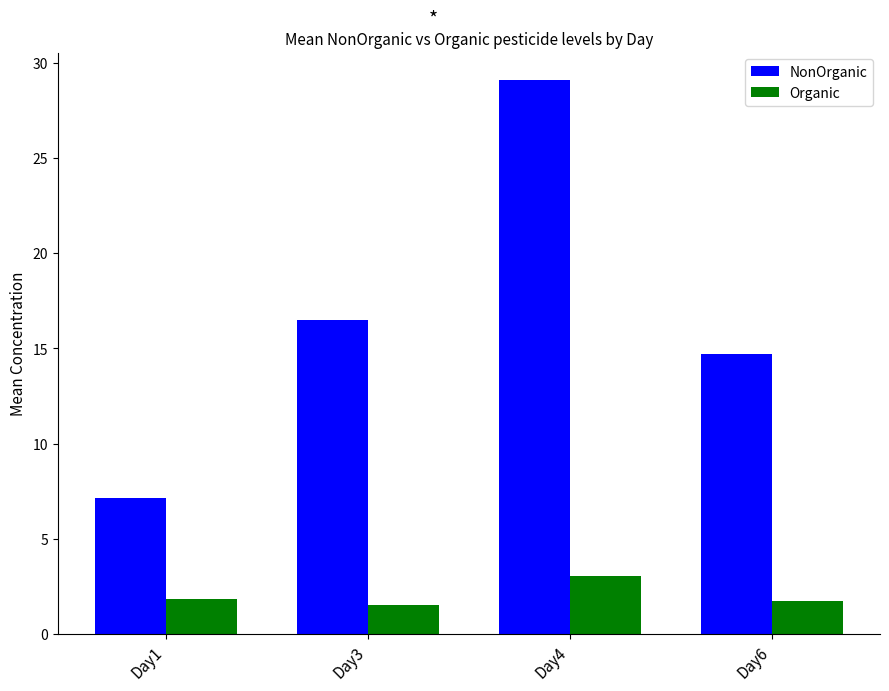

What are all the series names shown in the legend?

NonOrganic, Organic